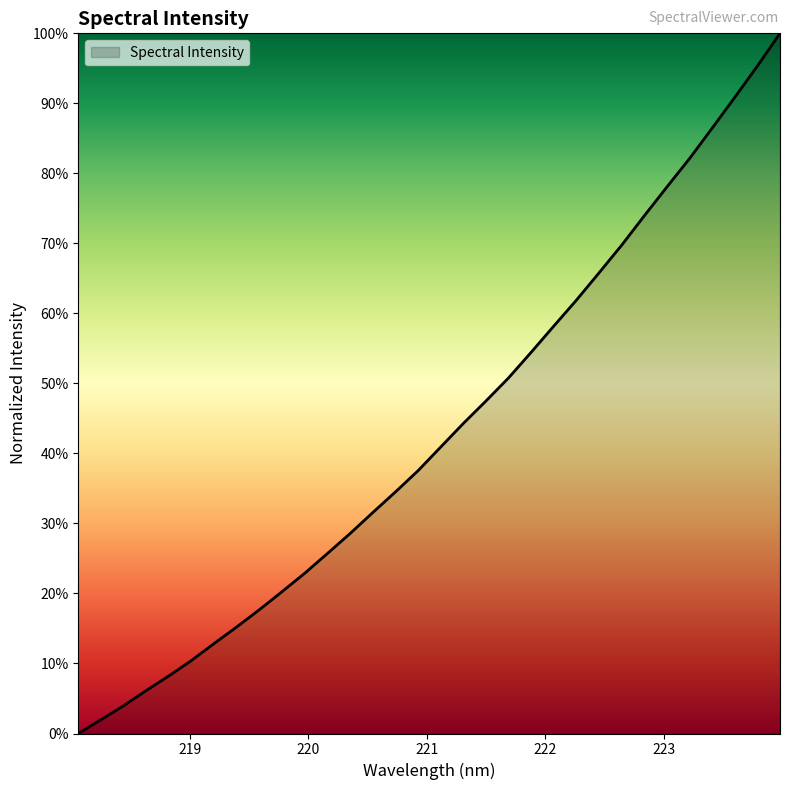

Reading left to right, list all the values displayed in this chart.

218.0596=0.0	218.2508=0.0	218.442=0.0	218.6332=0.1	218.8244=0.1	219.0156=0.1	219.2067=0.1	219.3979=0.2	219.589=0.2	219.7801=0.2	219.9712=0.2	220.1623=0.3	220.3533=0.3	220.5444=0.3	220.7354=0.3	220.9264=0.4	221.1174=0.4	221.3083=0.4	221.4993=0.5	221.6902=0.5	221.8812=0.5	222.0721=0.6	222.263=0.6	222.4538=0.7	222.6447=0.7	222.8355=0.7	223.0264=0.8	223.2172=0.8	223.408=0.9	223.5987=0.9	223.7895=1.0	223.9802=1.0